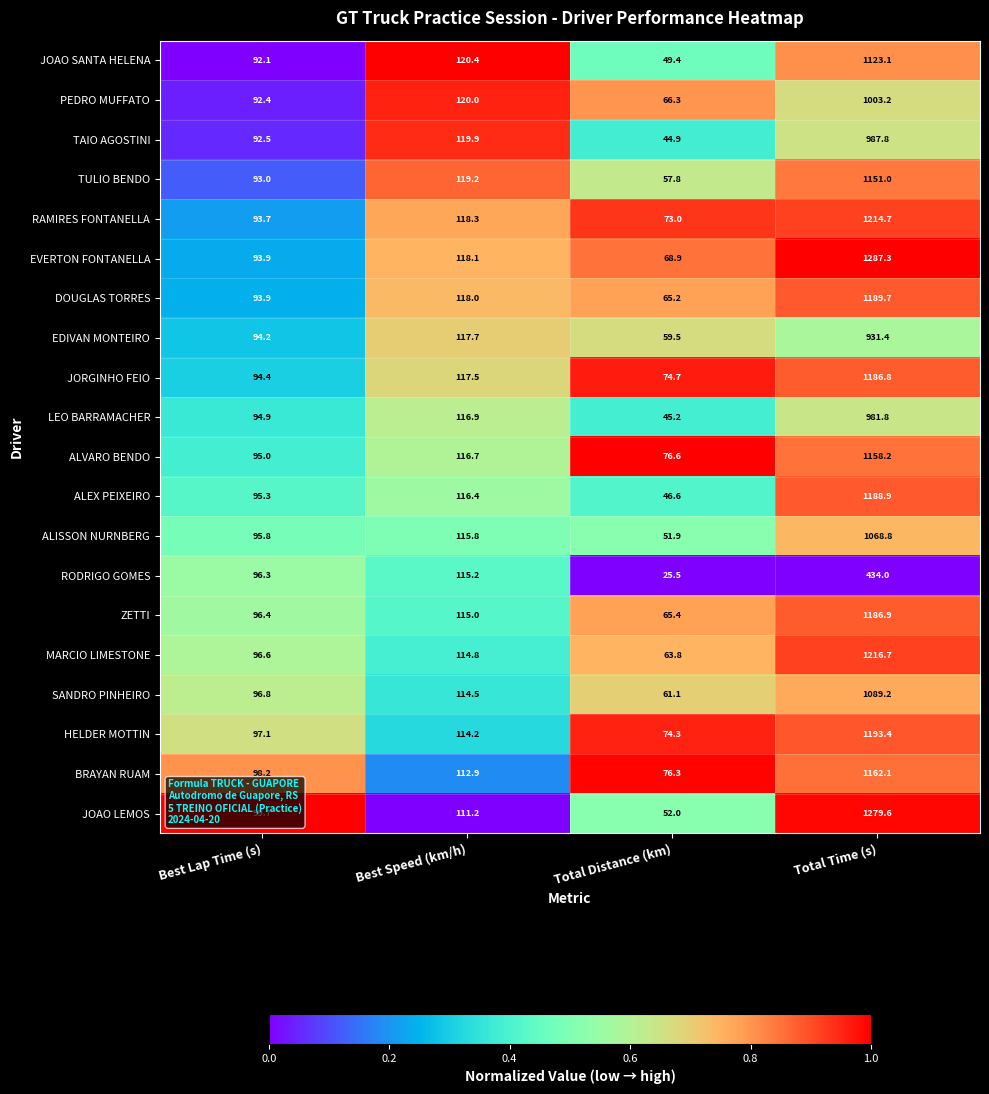

How many categories are shown in the chart?

4